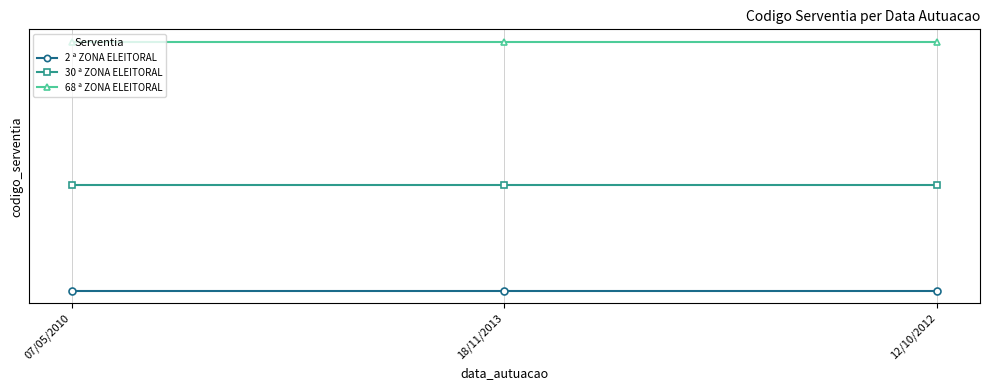

What is the total value across all series at 07/05/2010?

131269